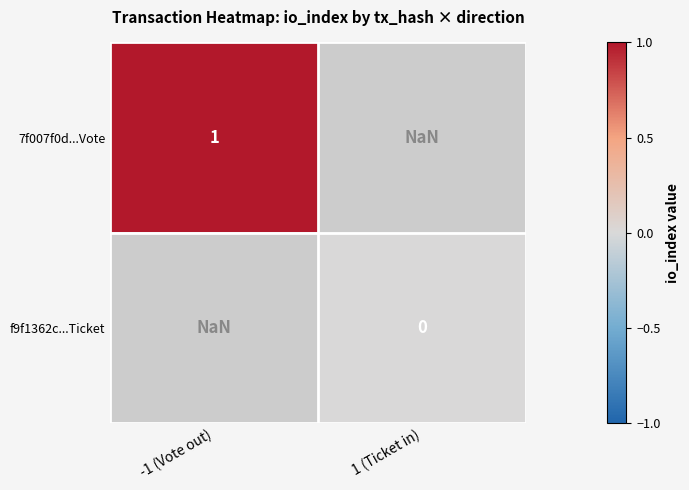

The 7f007f0d...Vote series shows 1.0 at -1 (Vote out). True or false?

True